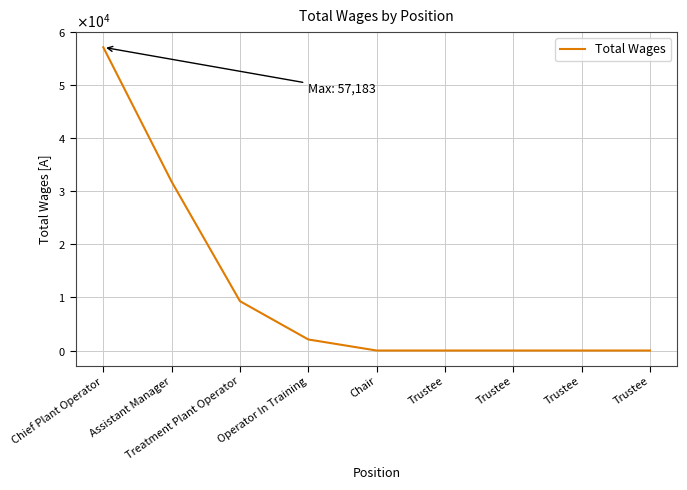

Is this an area chart (filled region under the line)?

No